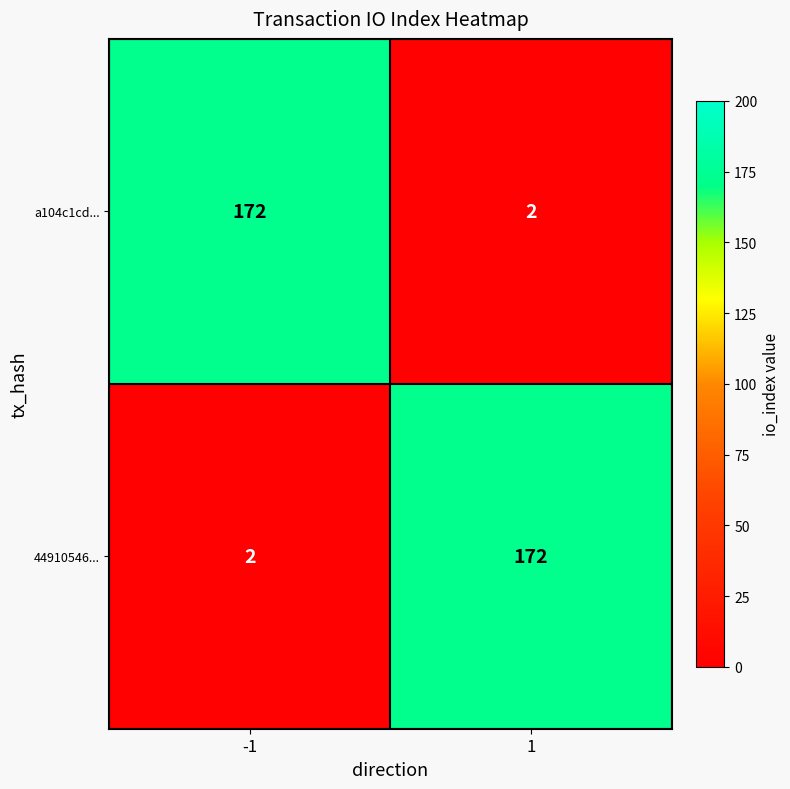

True or false: 44910546... has a value of 172 at 1.

True